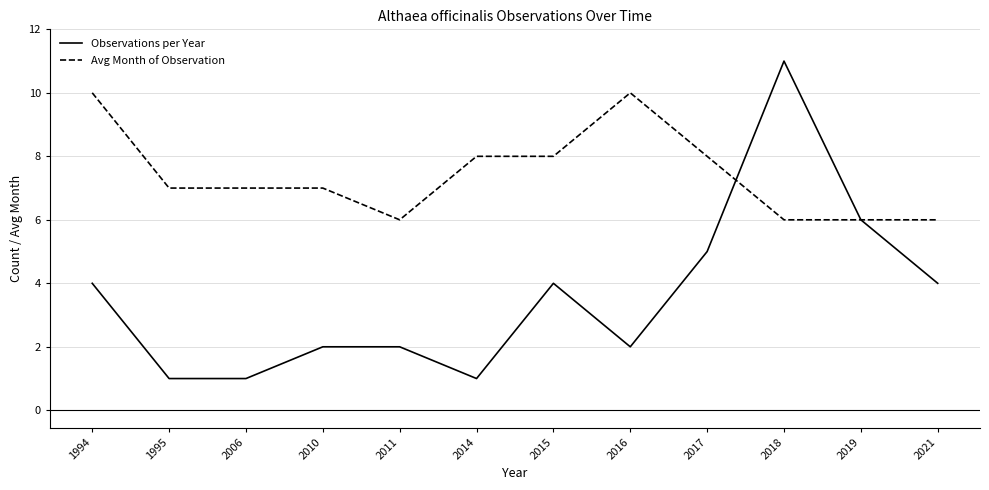

What is the maximum value shown in the chart?

11